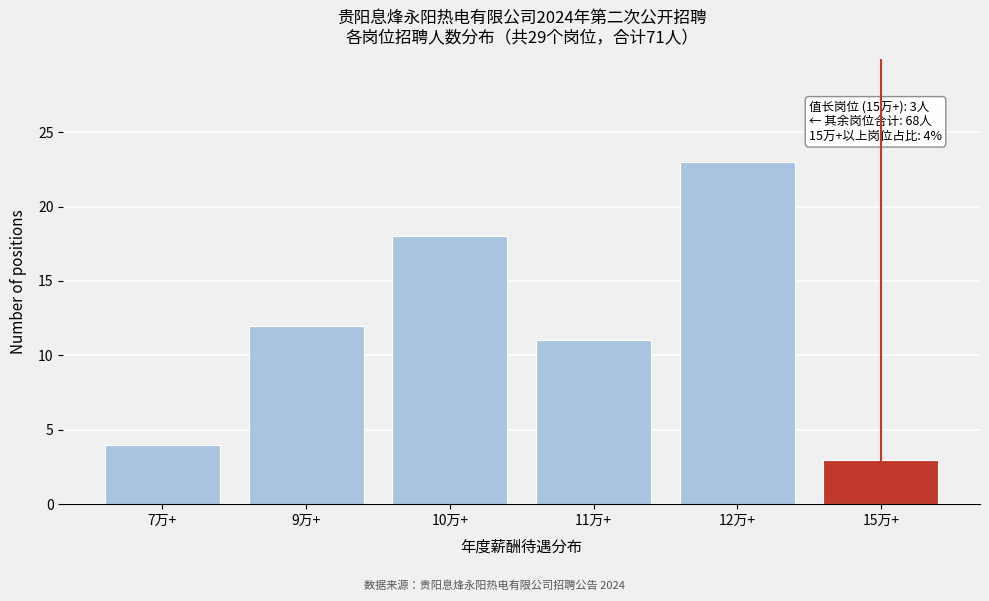

Reading right to left, extract all data points from this chart.

15万+=3	12万+=23	11万+=11	10万+=18	9万+=12	7万+=4